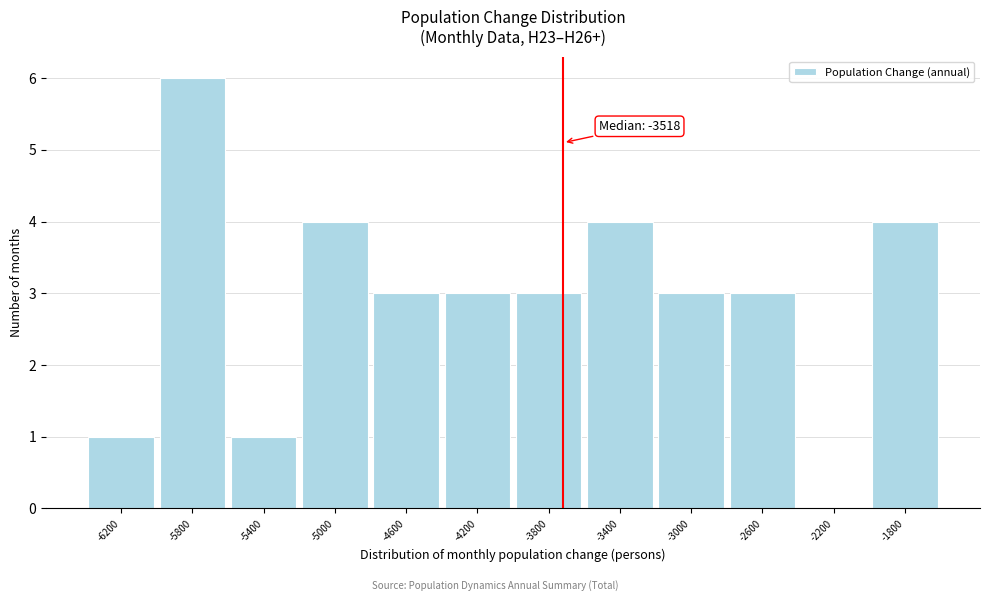

Reading left to right, extract all data points from this chart.

-6200=1	-5800=6	-5400=1	-5000=4	-4600=3	-4200=3	-3800=3	-3400=4	-3000=3	-2600=3	-2200=0	-1800=4